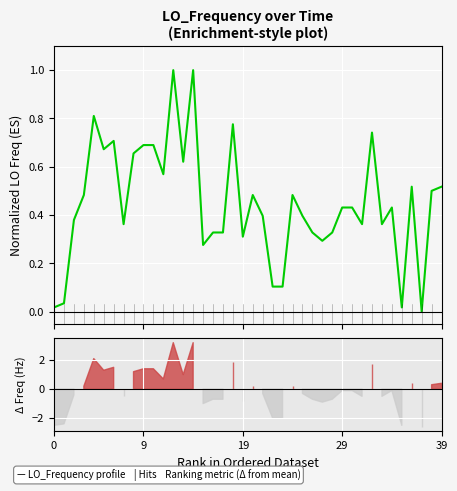

The chart shows a value of 0.6 at 34. True or false?

False